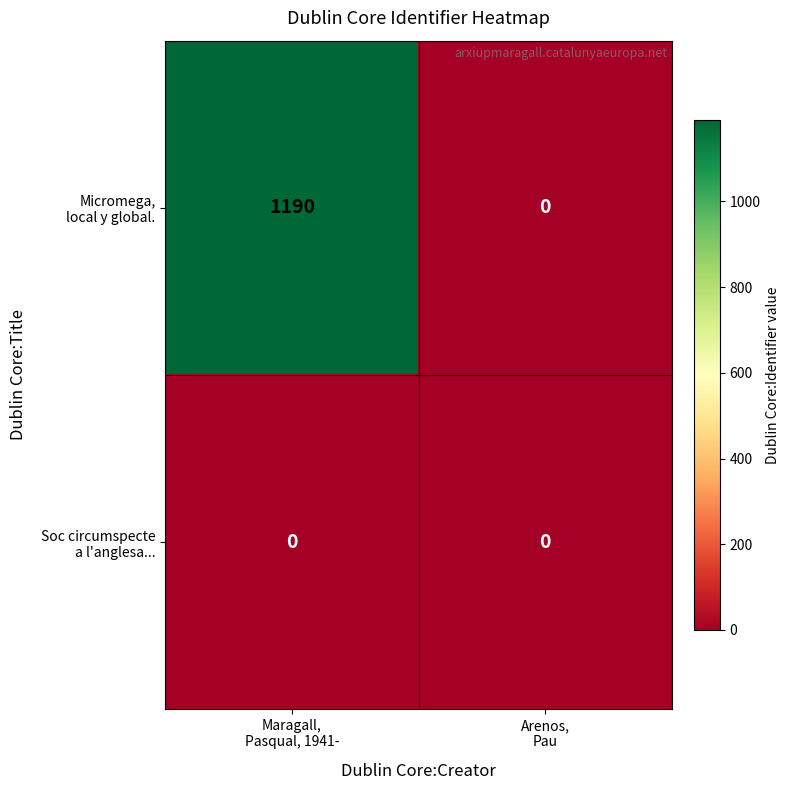

What is the maximum value shown in the chart?

1190